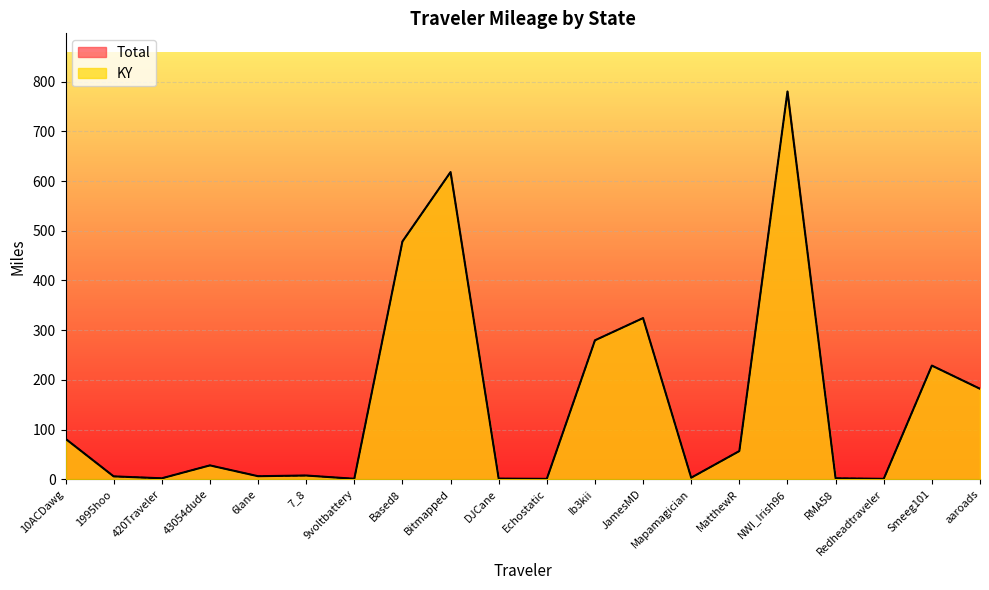

Between Based8 and MatthewR, which series saw the biggest shift?

Total